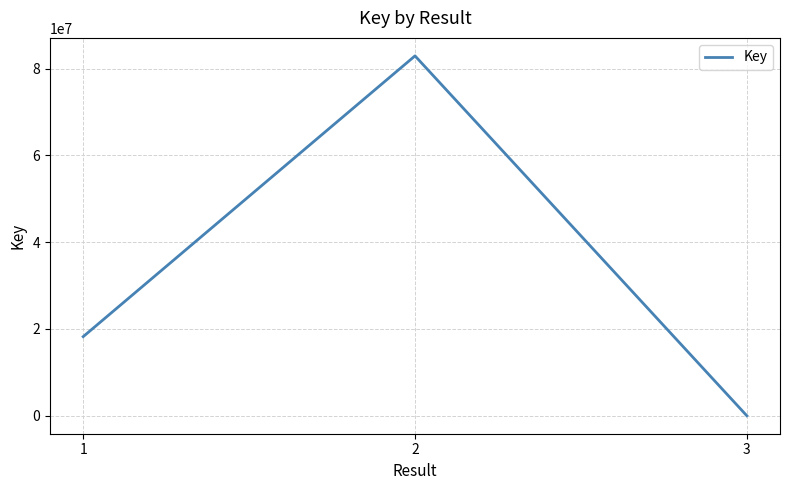

Reading right to left, extract all data points from this chart.

7420	82922272	18233558